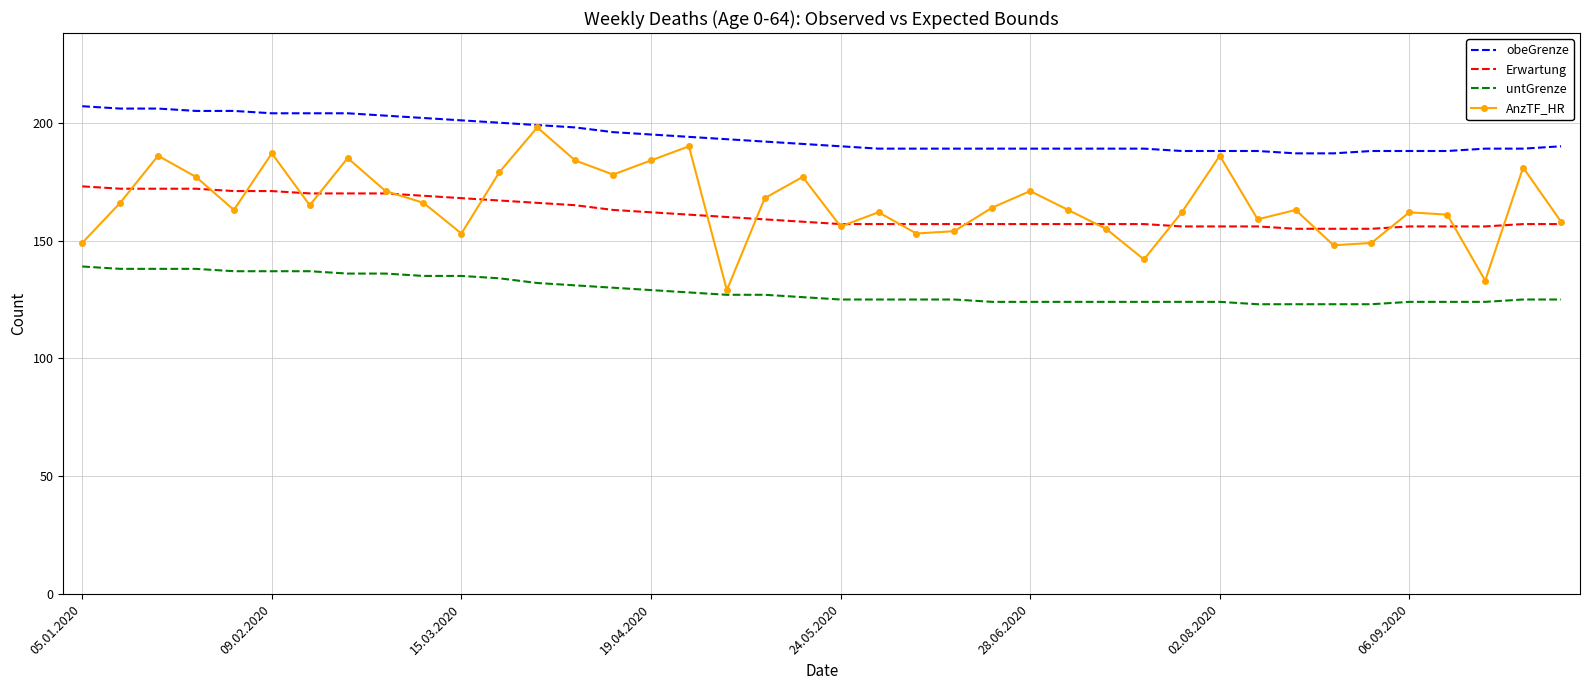

Which series has the largest total across all categories?

obeGrenze